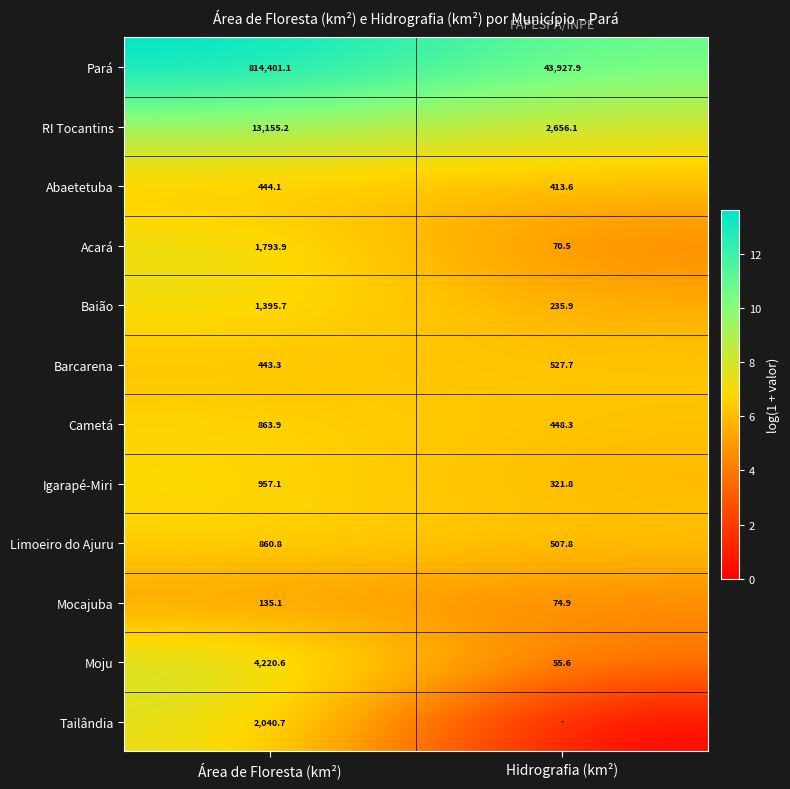

What is the sum of the Igarapé-Miri values at Área de Floresta (km²) and Hidrografia (km²)?

1278.9